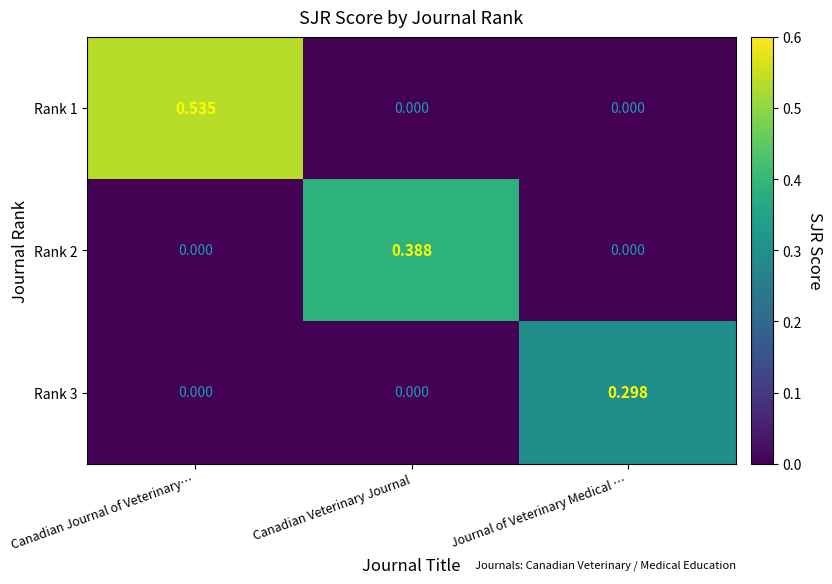

Which series has the widest spread of values?

Rank 1